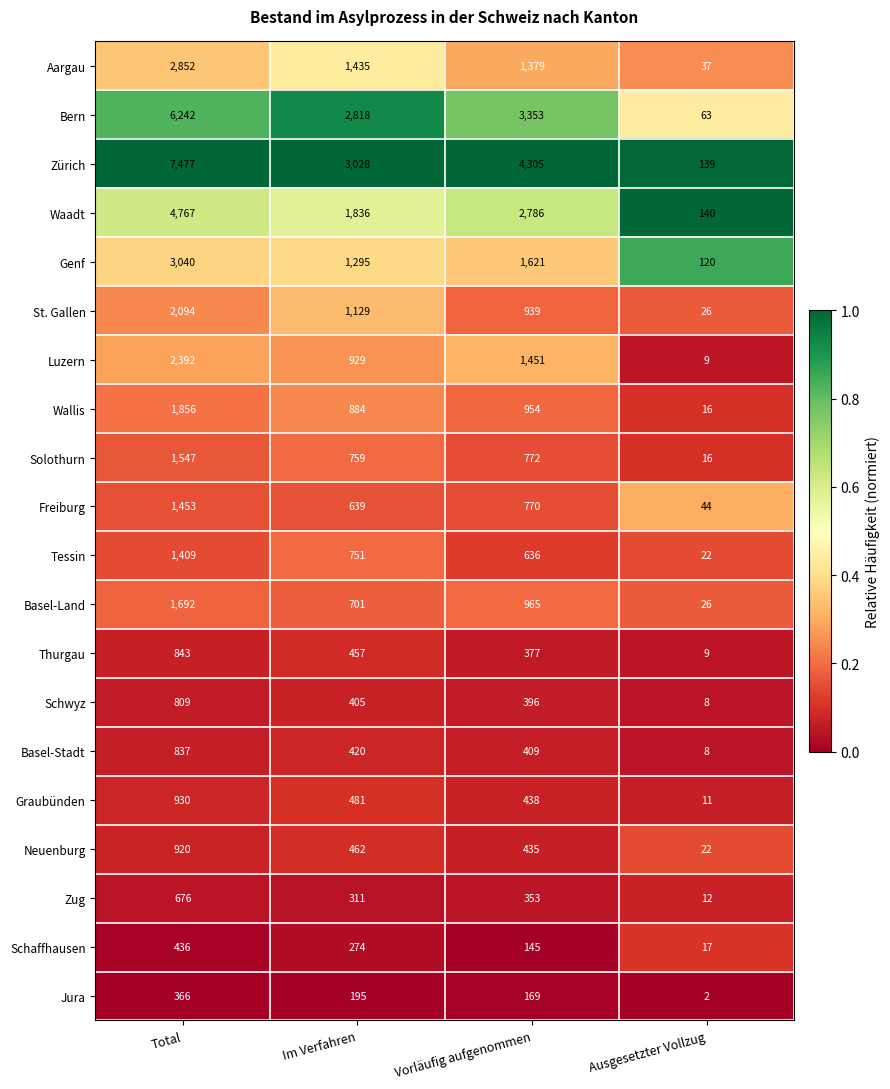

Which series changed the most between Im Verfahren and Vorläufig aufgenommen?

Zürich